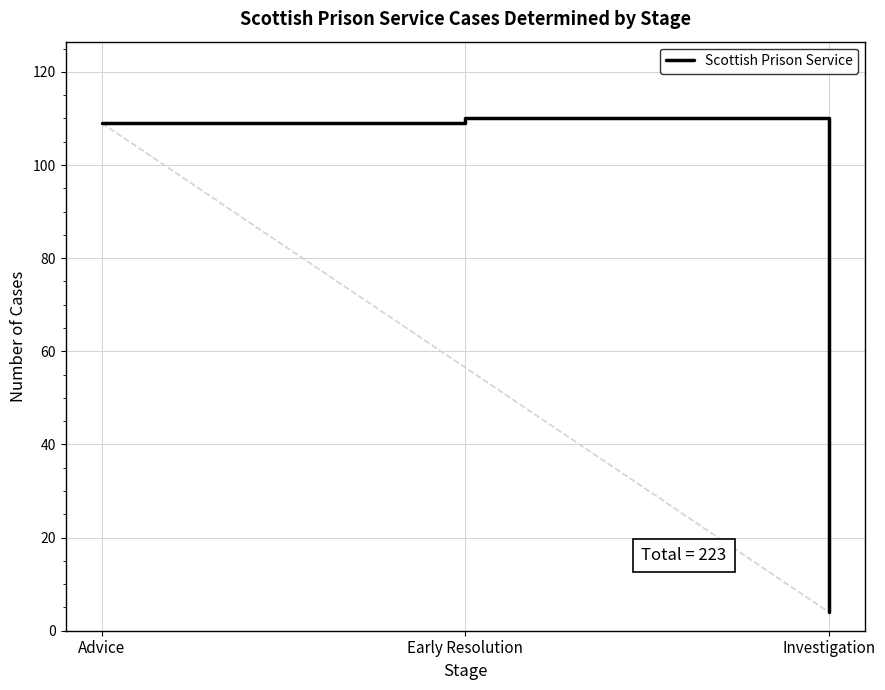

What is the smallest value displayed?

4